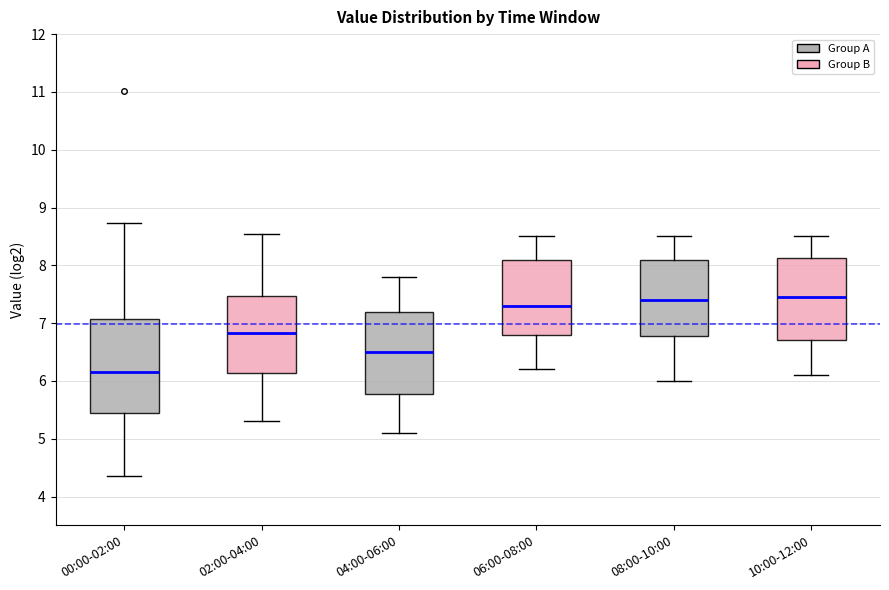

Which box has the lowest median line?

00:00-02:00